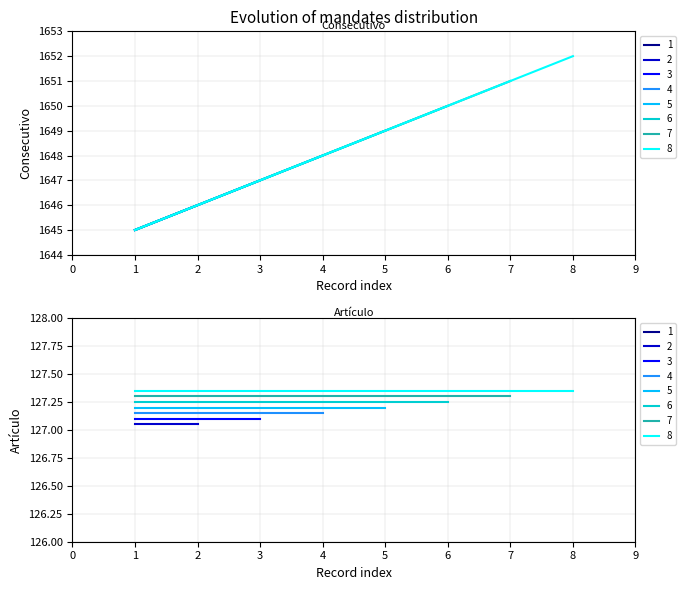

What is the difference between the maximum and minimum values?

7